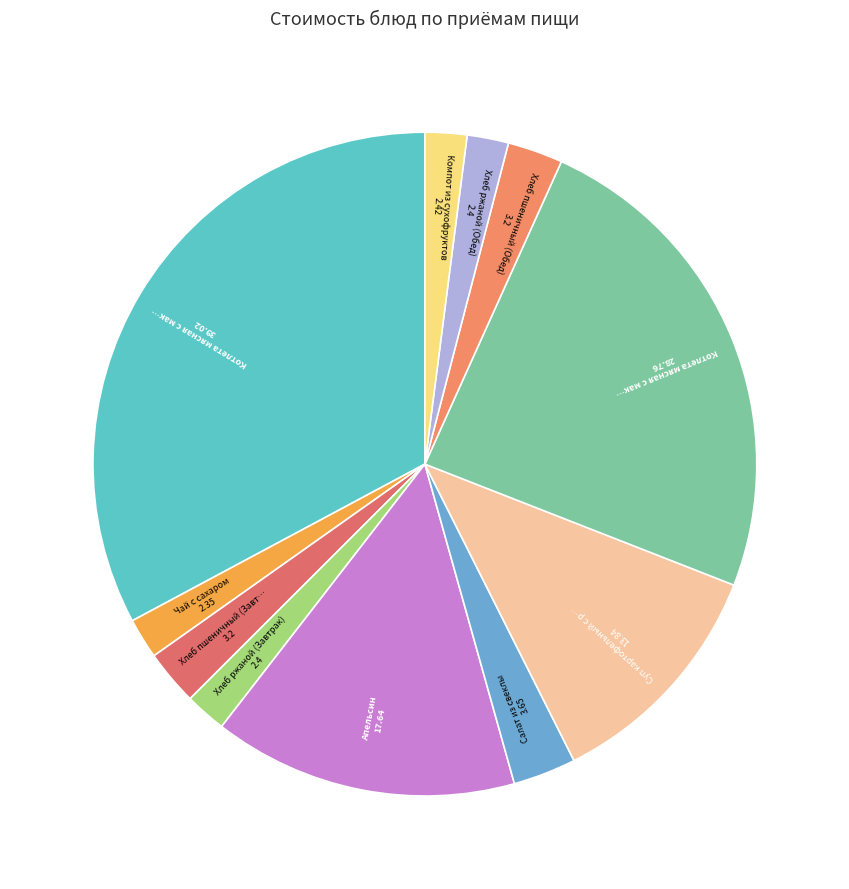

Rank the categories by value from highest to lowest.

Котлета мясная с макоронами (Завтрак), Котлета мясная с макоронами (Обед), Апельсин, Суп картофельный с рисовой крупой, Салат из свеклы, Хлеб пшеничный (Завтрак), Хлеб пшеничный (Обед), Компот из сухофруктов, Хлеб ржаной (Завтрак), Хлеб ржаной (Обед), Чай с сахаром